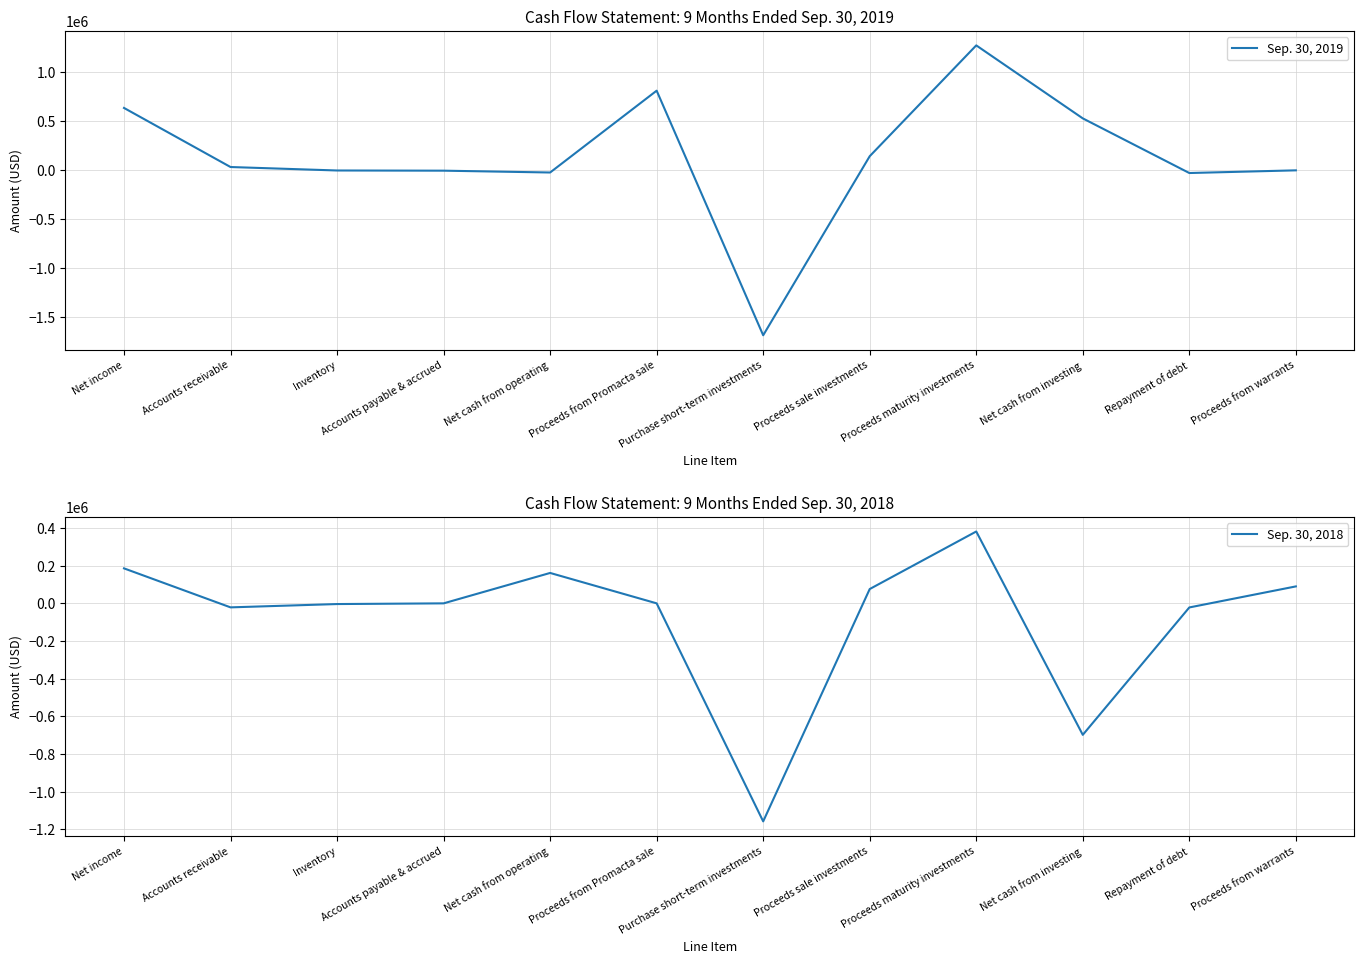

How many lines are shown in the chart?

2